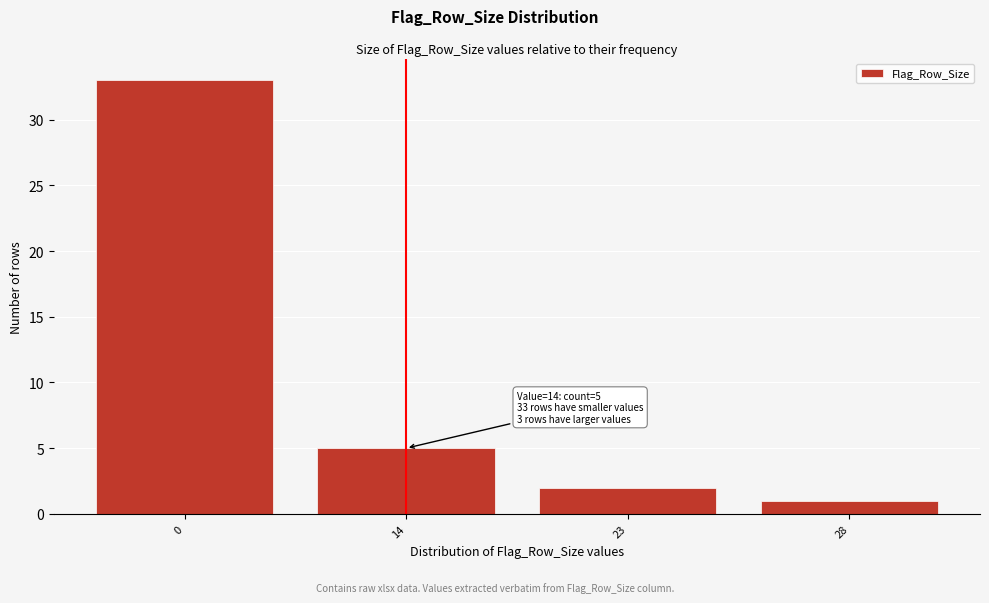

Reading left to right, what are all the values shown in this chart?

33	5	2	1